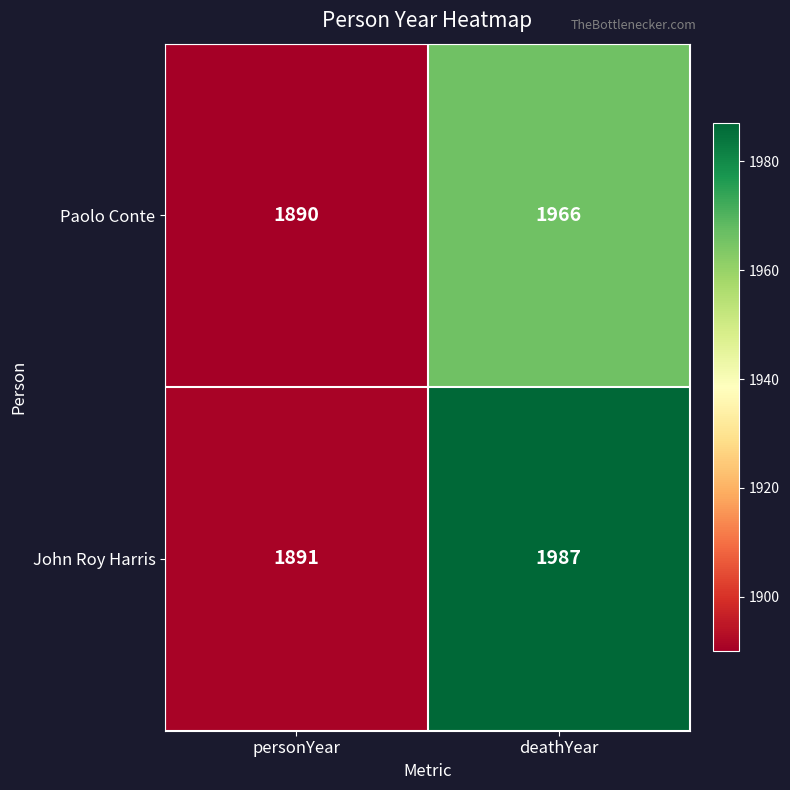

What is the sum of all Paolo Conte values?

3856